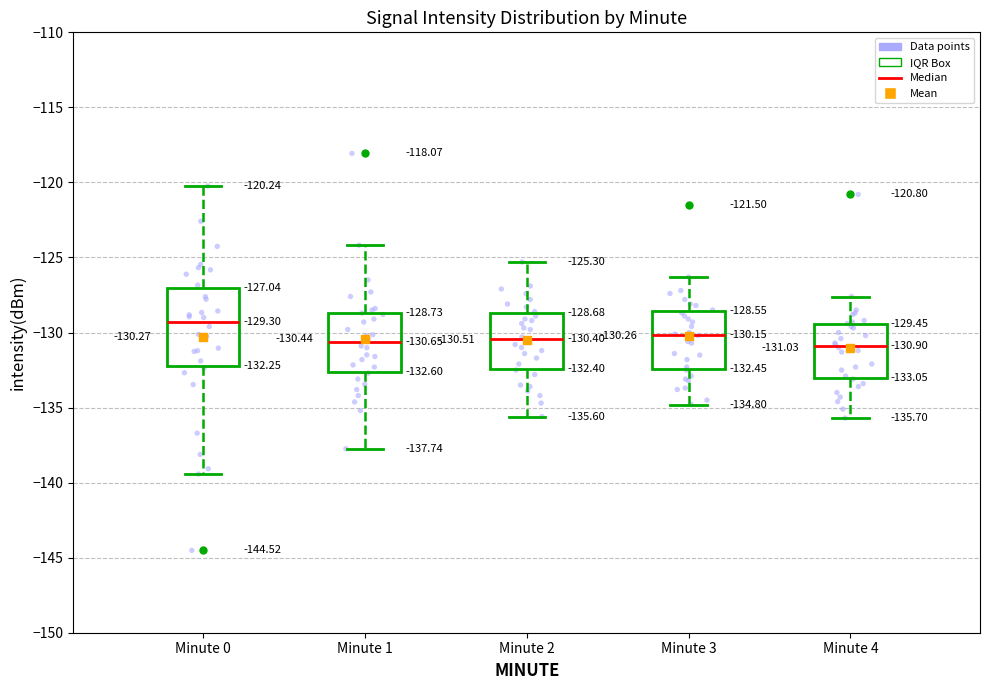

Which box is the tallest, from its lower edge to its upper edge?

Minute 0